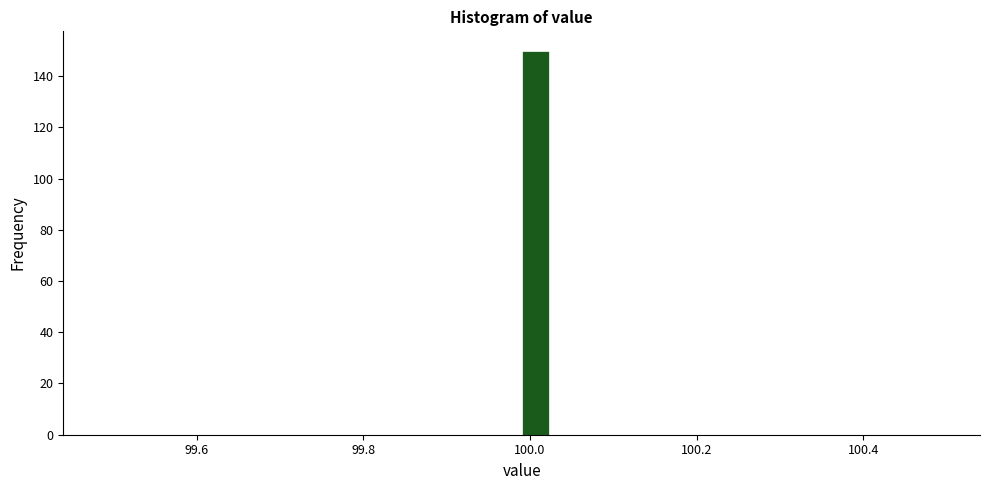

Read against the x-axis, roughly where is the centre of the tallest bar?

100.00